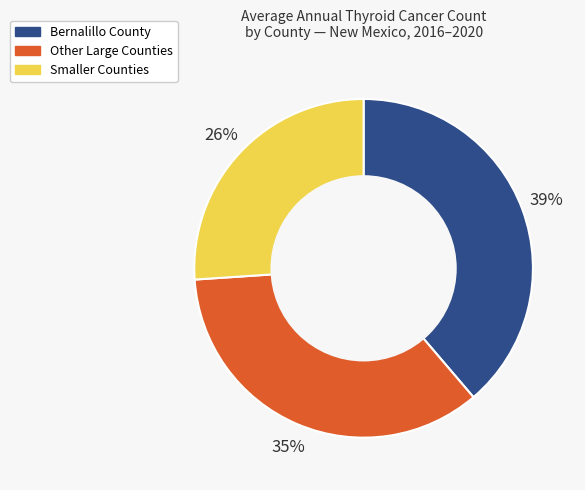

To the nearest percent, what is the difference between the largest and smallest slice percentages?

13%